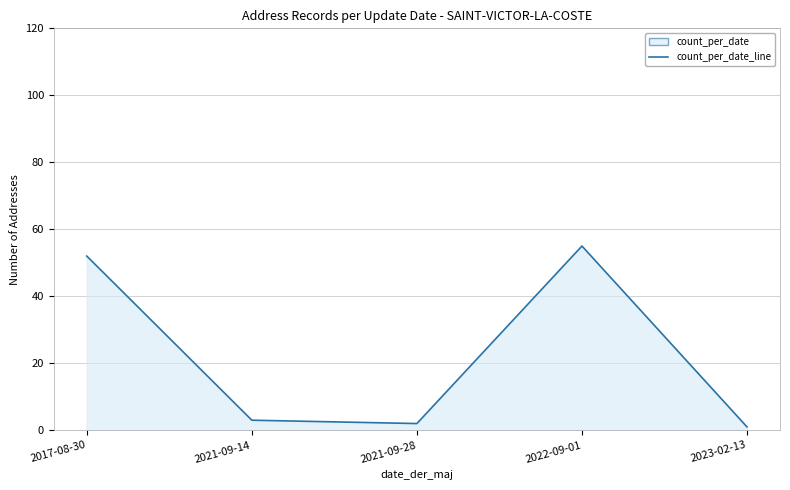

List the labels in order of value, largest first.

2022-09-01, 2017-08-30, 2021-09-14, 2021-09-28, 2023-02-13